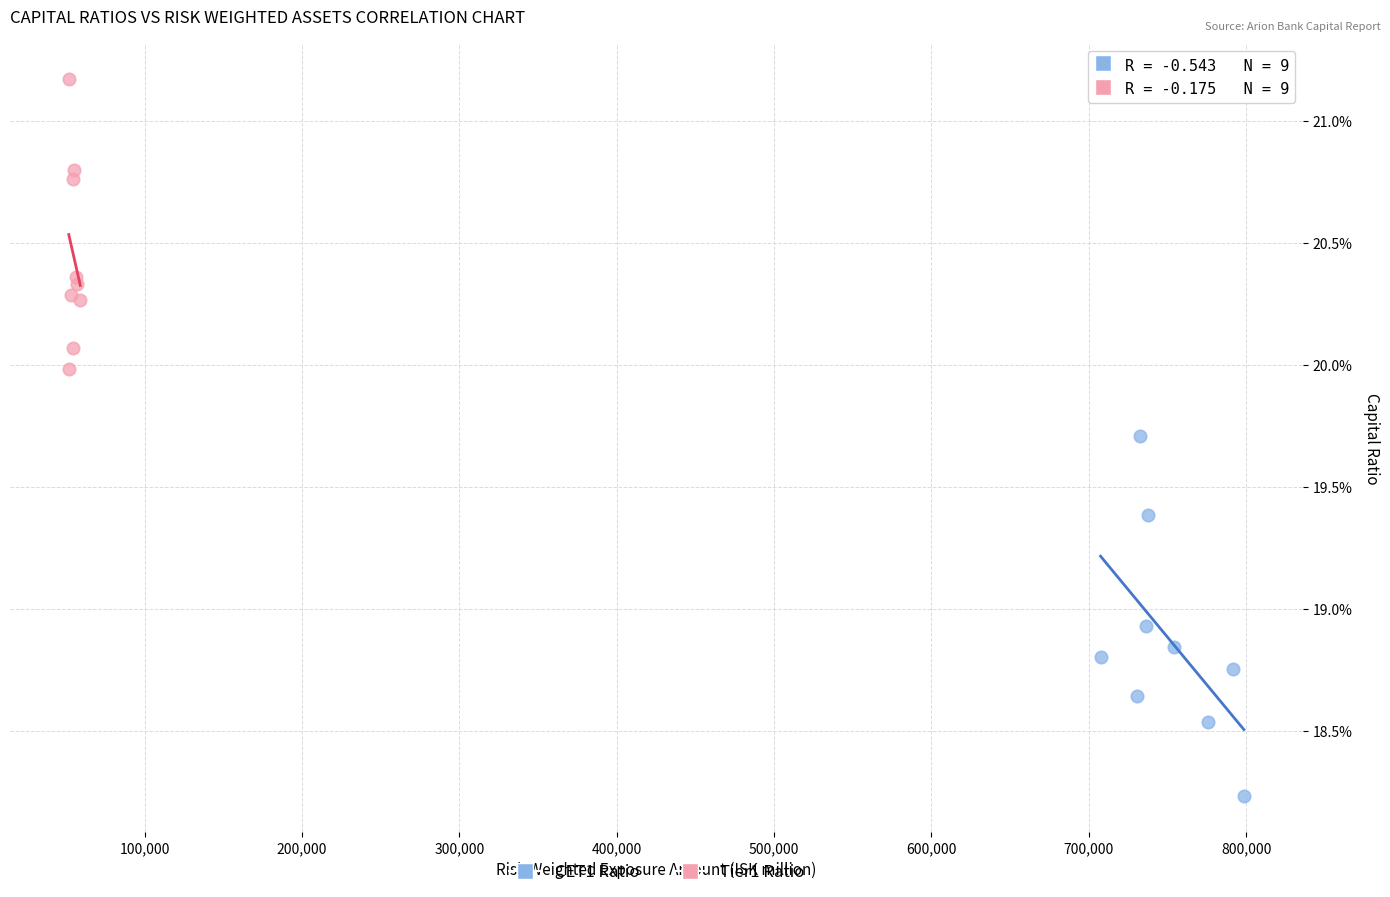

What are all the series names shown in the legend?

CET1 Ratio, Tier1 Ratio